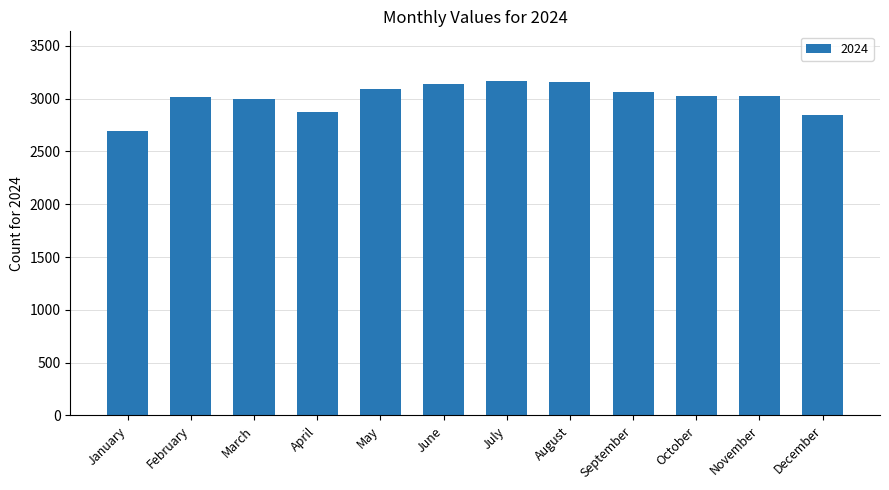

What is the ratio of the value at July to the value at August?

1.0